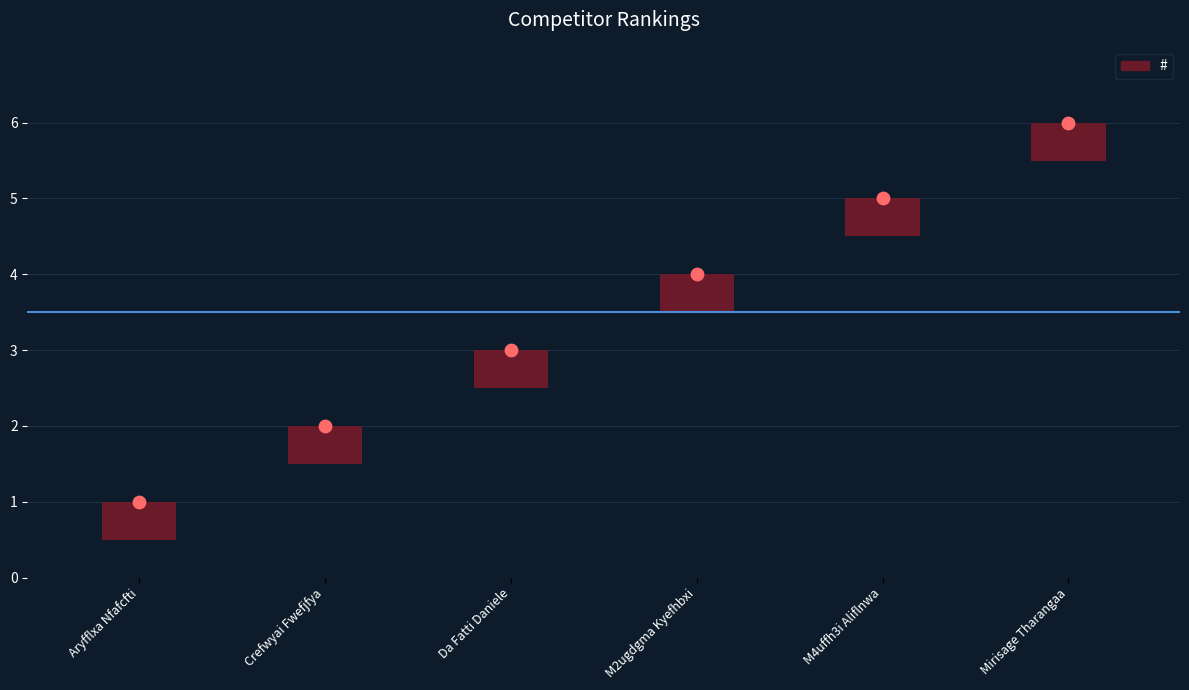

Which has a higher value, Mirisage Tharangaa or Crefwyai Fwefjfya?

Mirisage Tharangaa